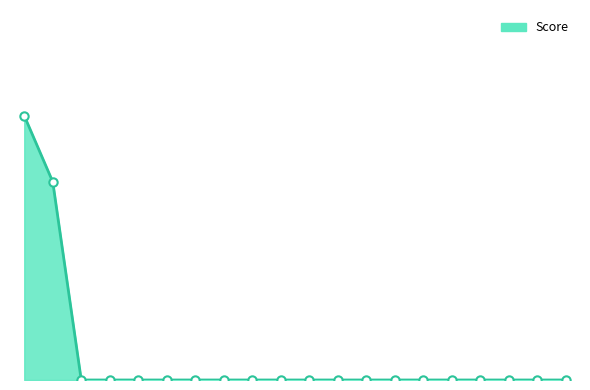

Rank the categories by value from highest to lowest.

Smith, Tommy, Armstrong, Neil, Arnett, Joe, Borders, Jake, Braza, Havier, Coffer, Courtney, Eastwood, Sophie, Elder, Katie, Graff, Evan, Grossinger, Pam, Guido, Isabel, Guitierrez, Raoul, Hart, May, Hernandez, Juan, Humphries, Kevin, James, Jesse, Jones, James, Jones, Sarah, Kinison, Theo, Knight, Phil